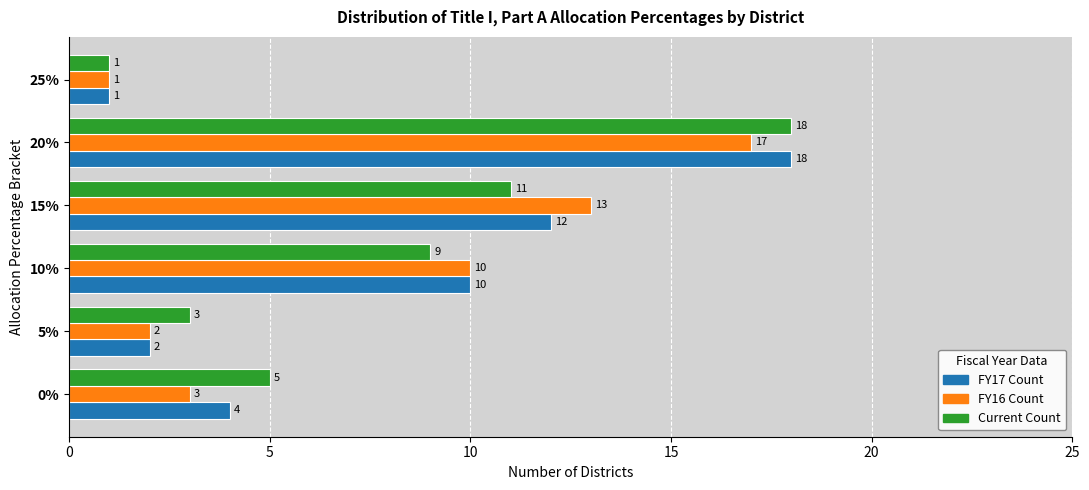

How many distinct data groups are displayed?

3